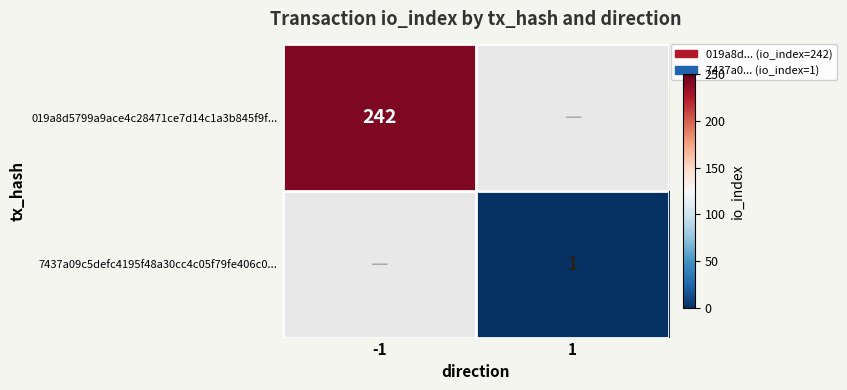

Is the value of 019a8d5799a9ace4c28471ce7d14c1a3b845f9f... at -1 greater than the value of 7437a09c5defc4195f48a30cc4c05f79fe406c0... at 1?

Yes